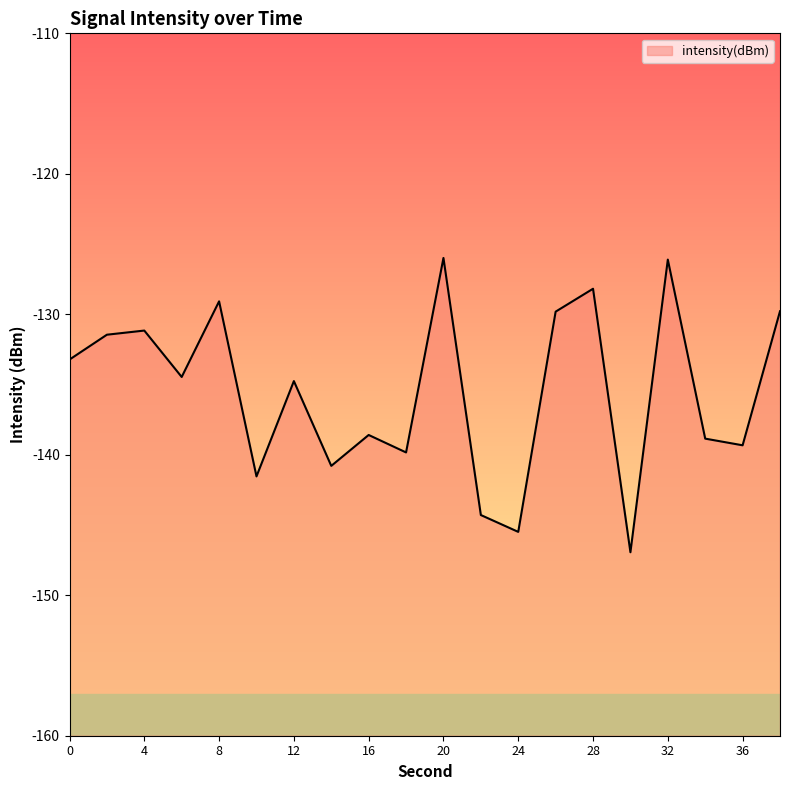

At which label is the value closest to -136?

12